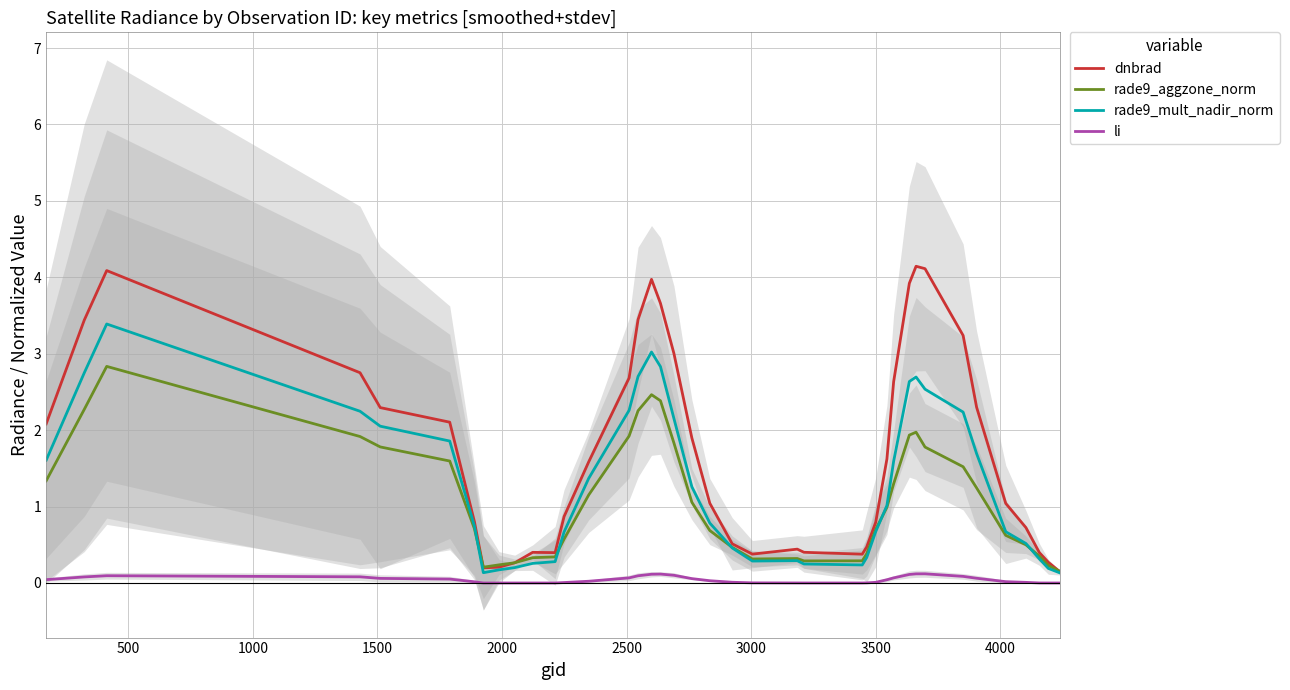

What is the highest value of the rade9_mult_nadir_norm series?

3.4